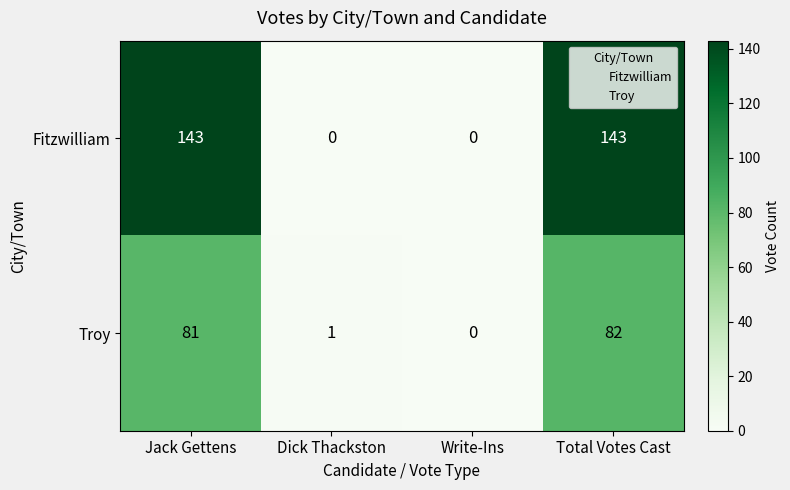

What is the average value of the Fitzwilliam series?

72